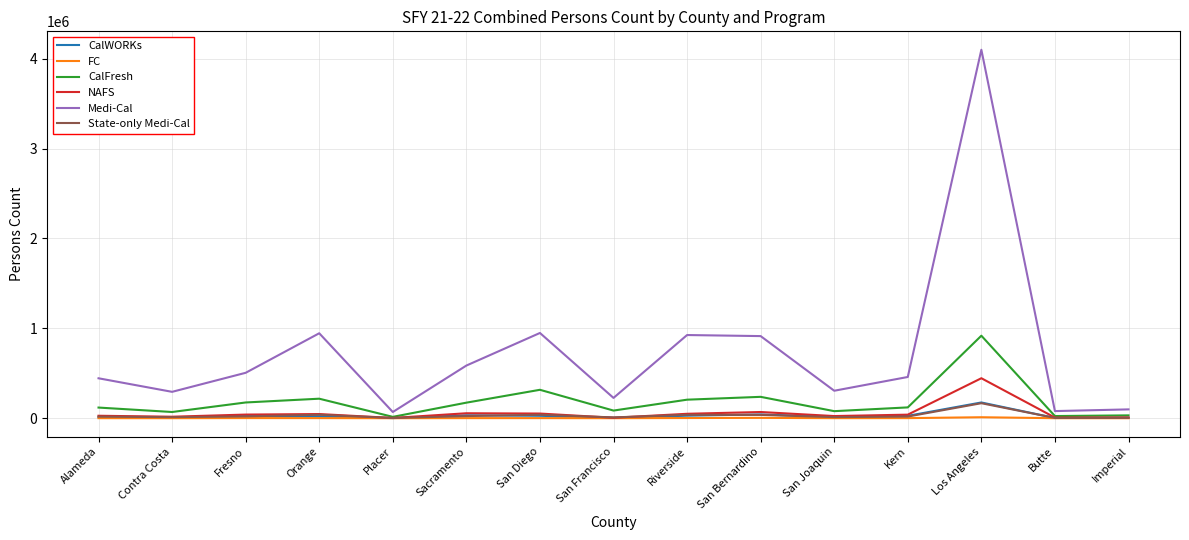

Which series changed the most between Contra Costa and San Bernardino?

Medi-Cal